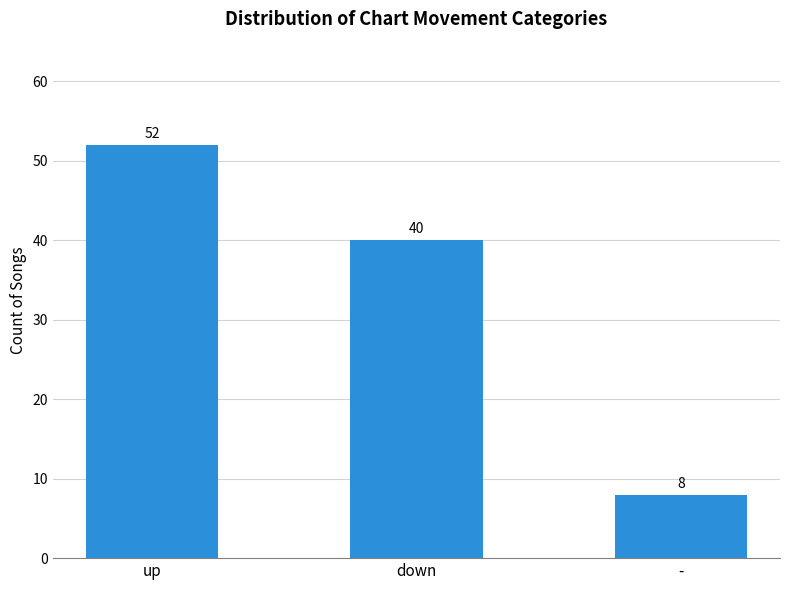

Does the chart contain stacked bars?

No